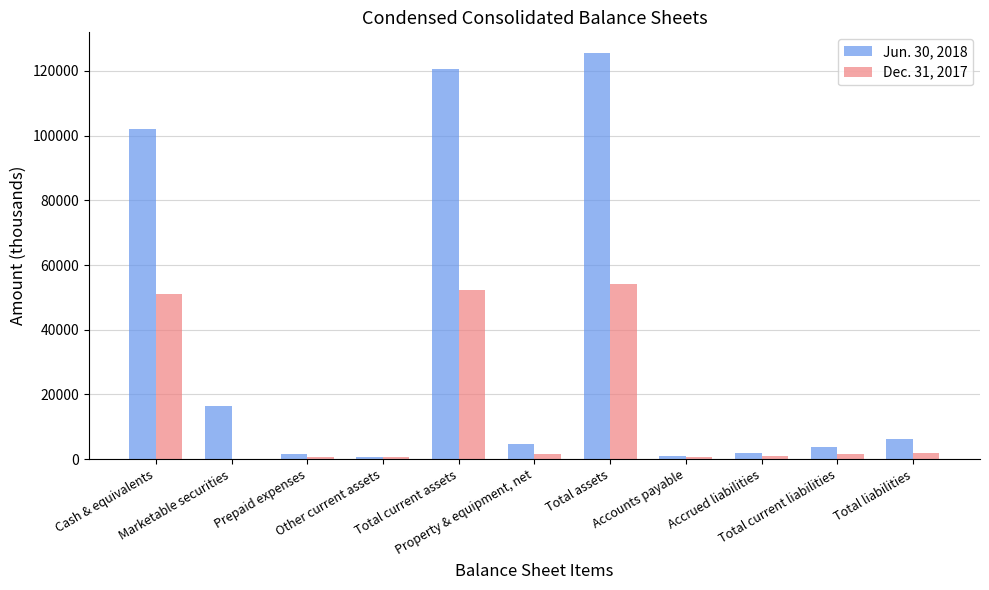

The Dec. 31, 2017 series shows 78864 at Total current assets. True or false?

False